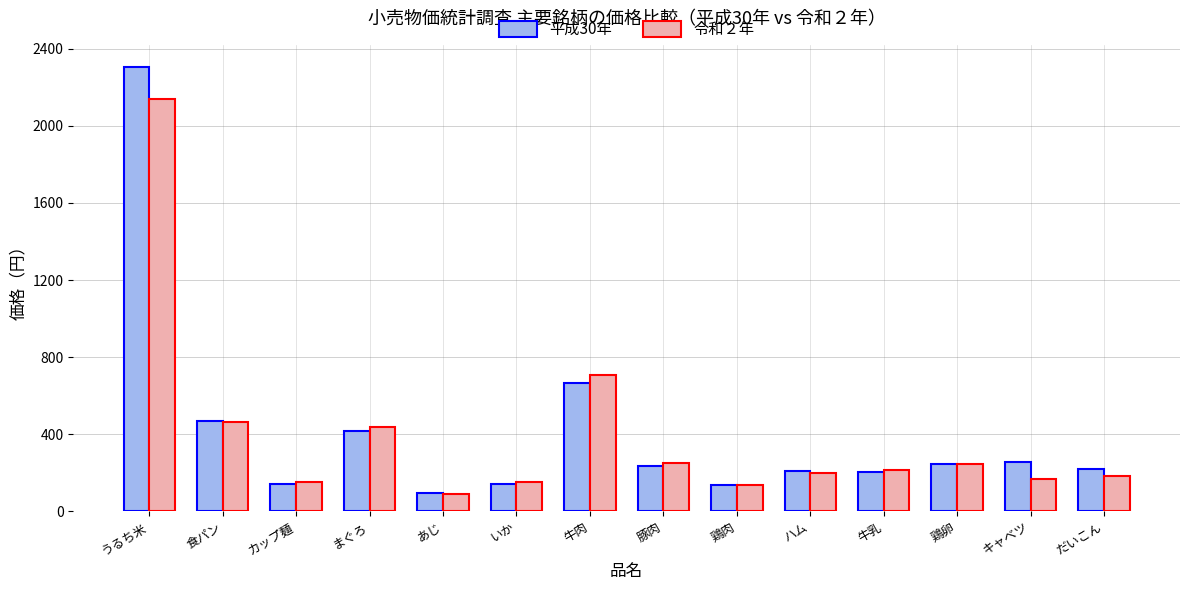

At which label does 平成30年 first exceed 238?

うるち米